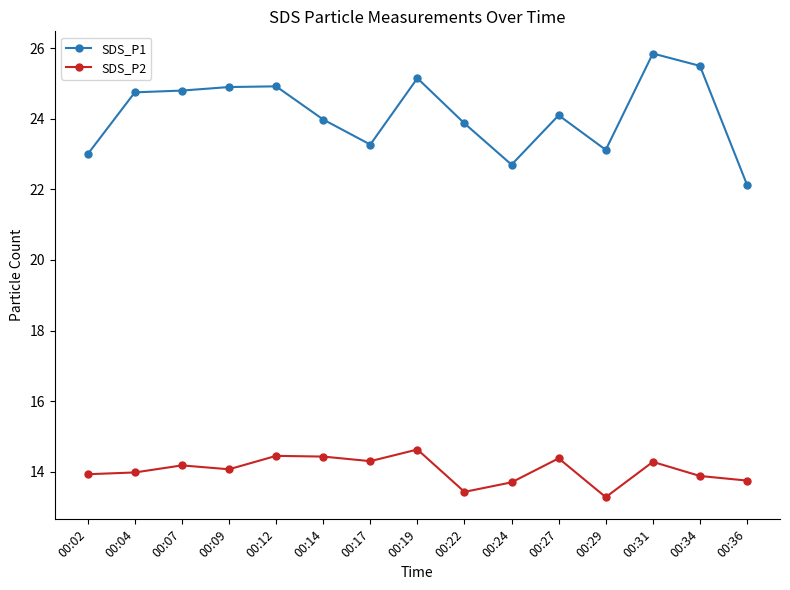

Count the number of data series in this chart.

2